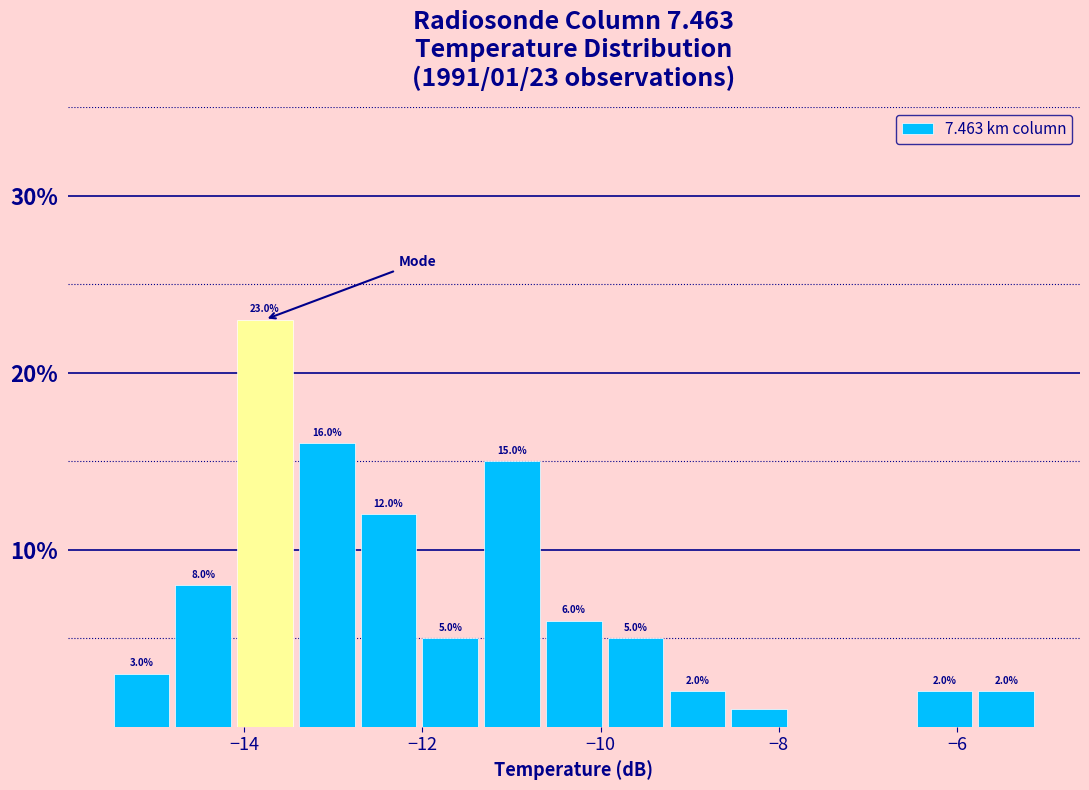

Around what value on the x-axis is the tallest bar? Give the approximate position of its centre, as read against the axis.

-13.8